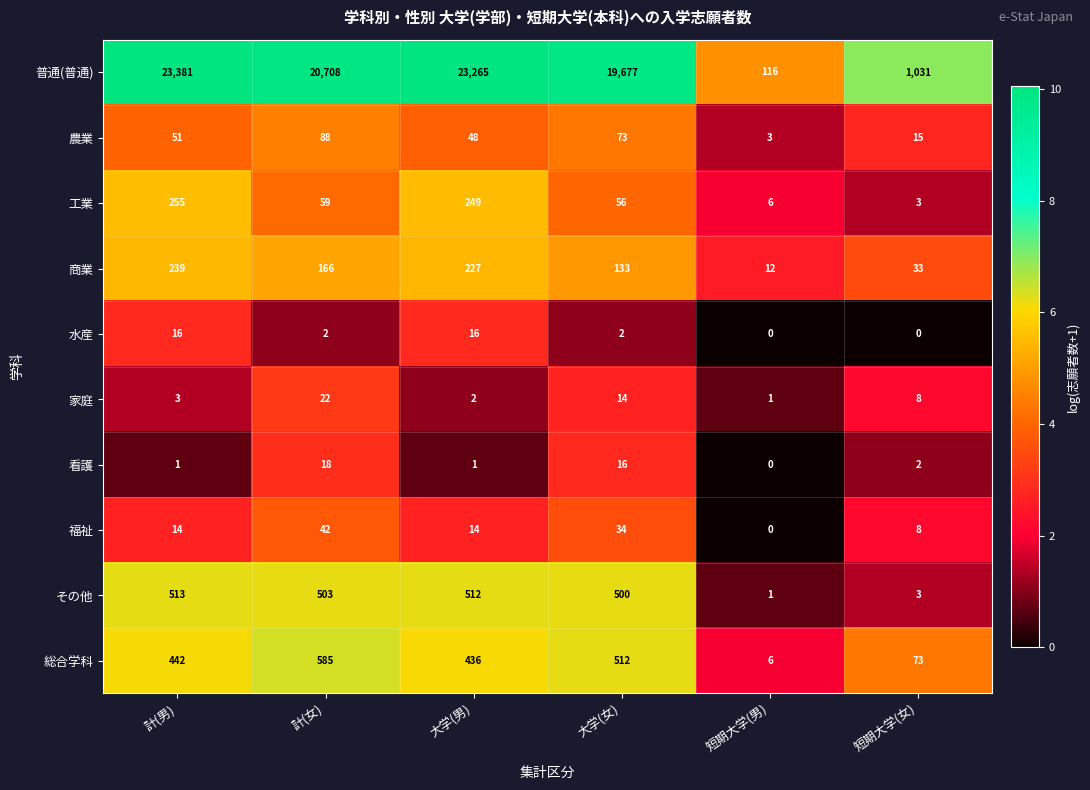

Which series has the largest total across all categories?

普通(普通)